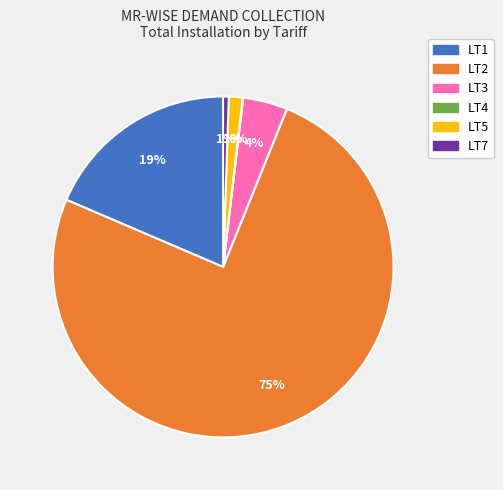

To the nearest percent, what percentage of the pie is LT5?

1%